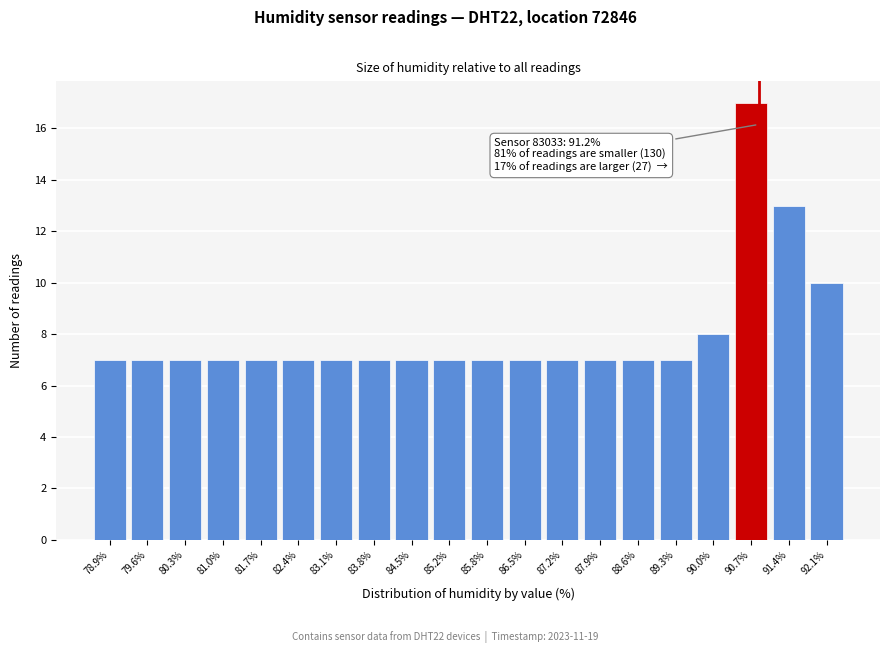

Reading left to right, list all the values displayed in this chart.

7	7	7	7	7	7	7	7	7	7	7	7	7	7	7	7	8	17	13	10